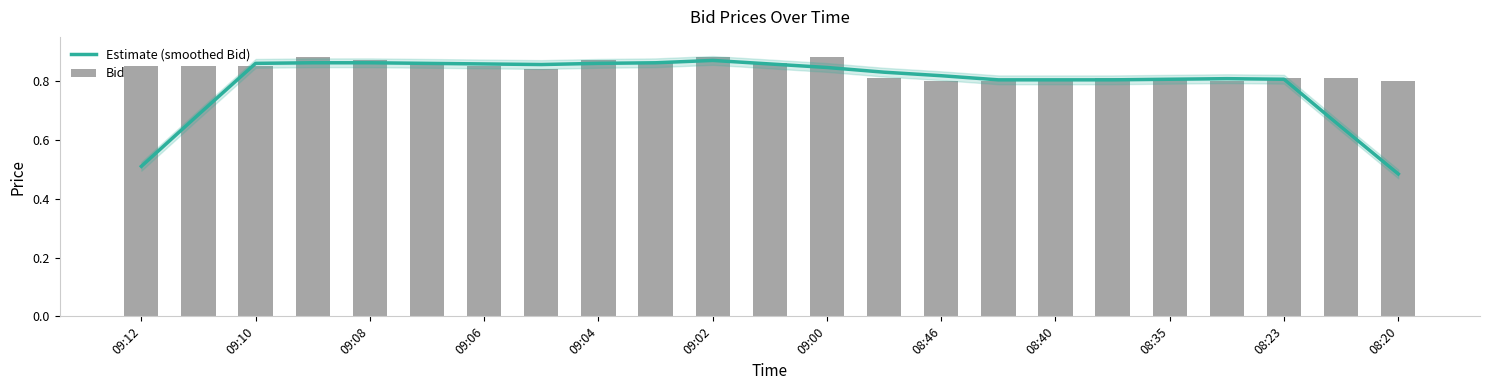

At which label is Estimate (smoothed Bid) closest to 0?

08:20